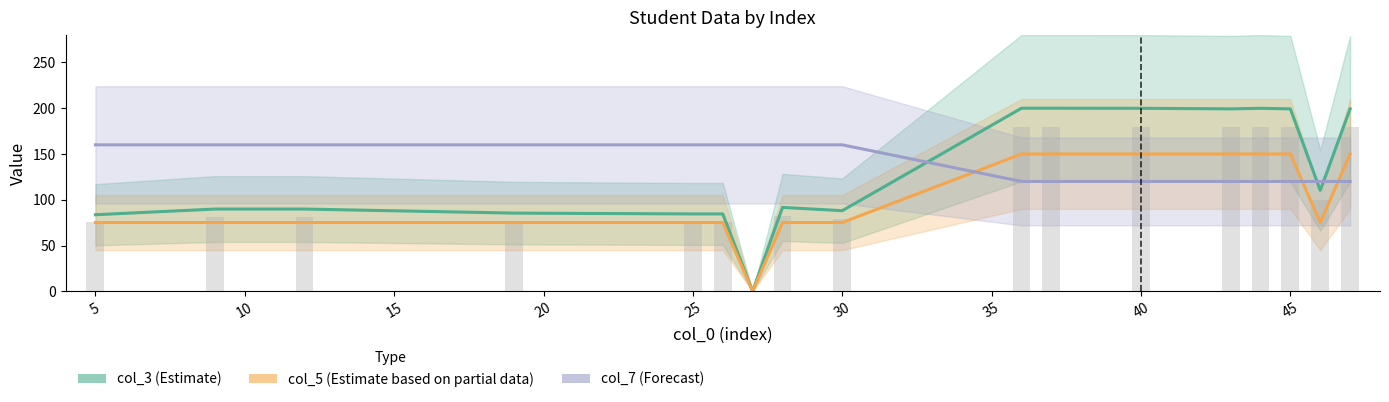

At which category is the sum across all series the highest?

45